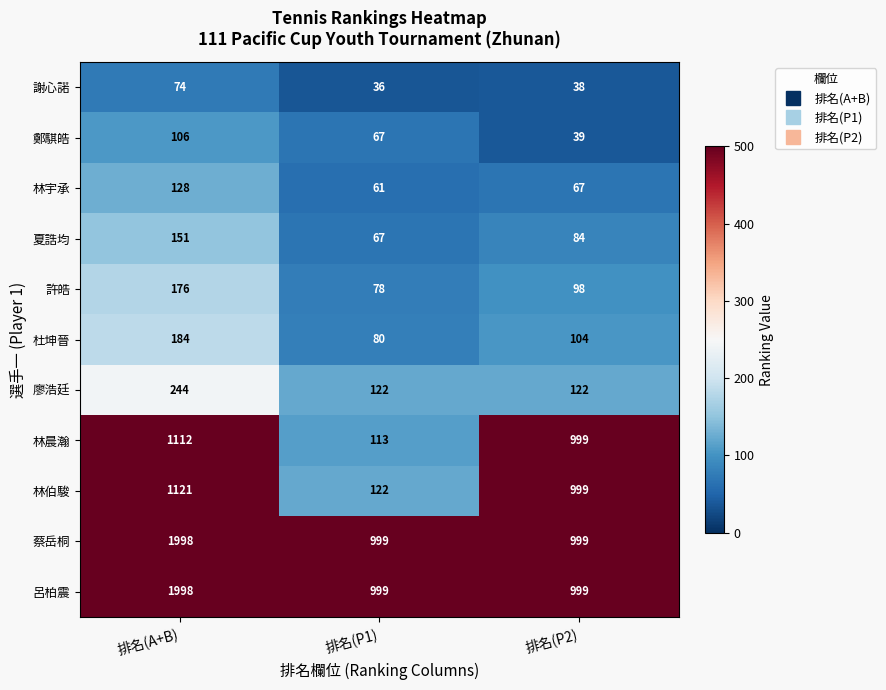

Rank the categories by 杜坤晉 value from highest to lowest.

排名(A+B), 排名(P2), 排名(P1)